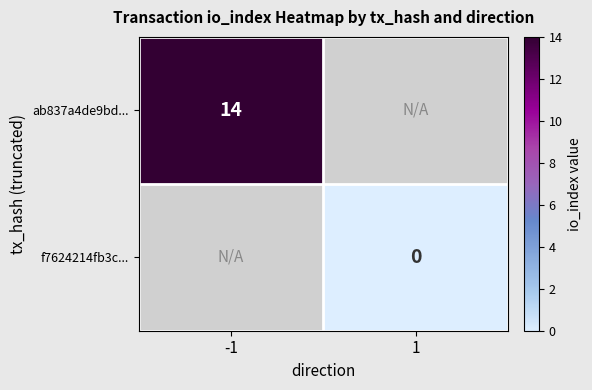

True or false: ab837a4de9bd... has a value of 24 at -1.

False